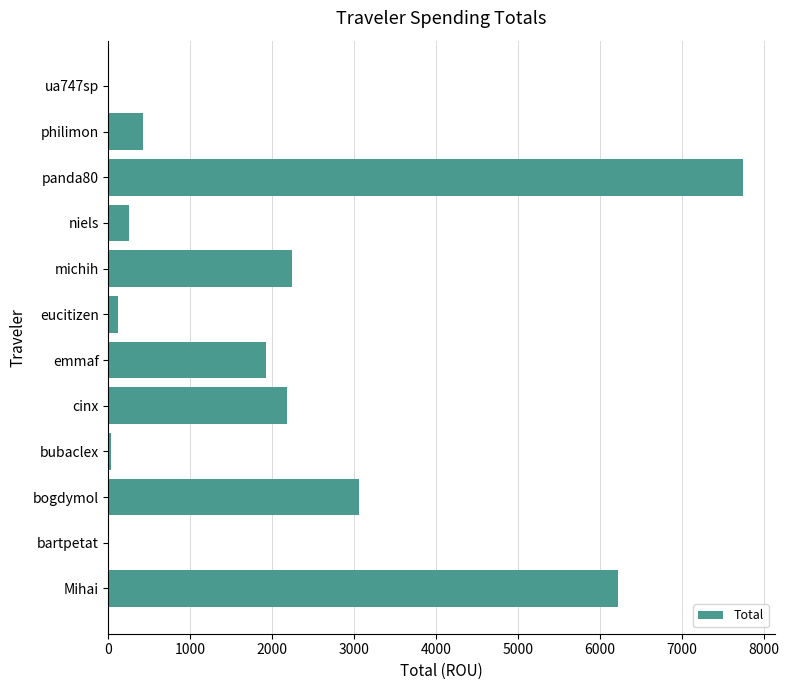

What is the change in value from cinx to niels?

-1929.4